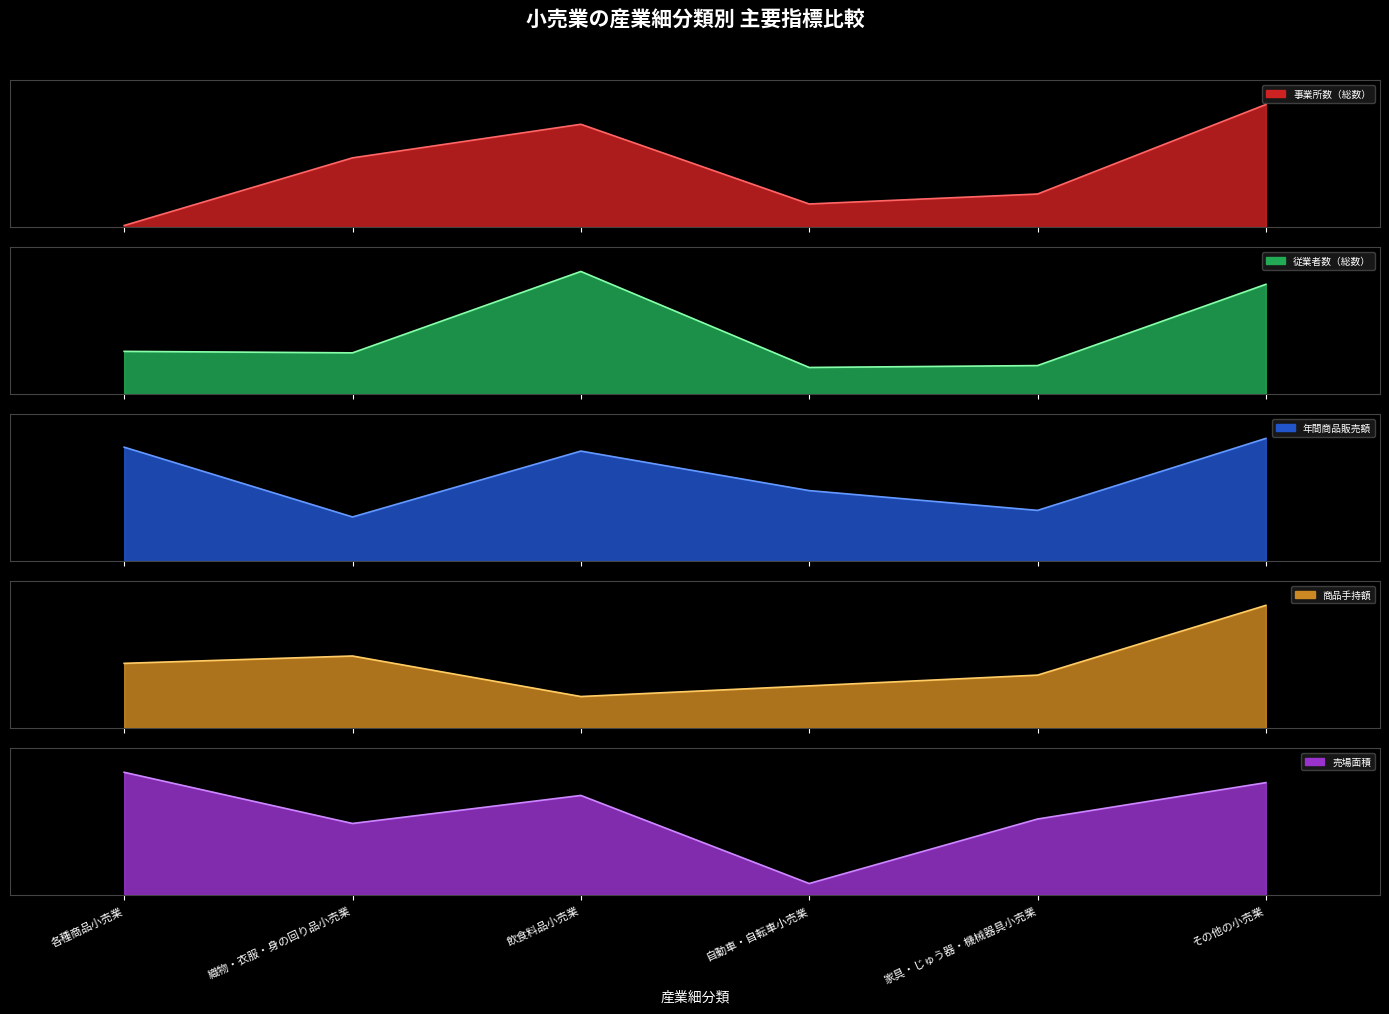

Which label corresponds to the largest value in the chart?

その他の小売業